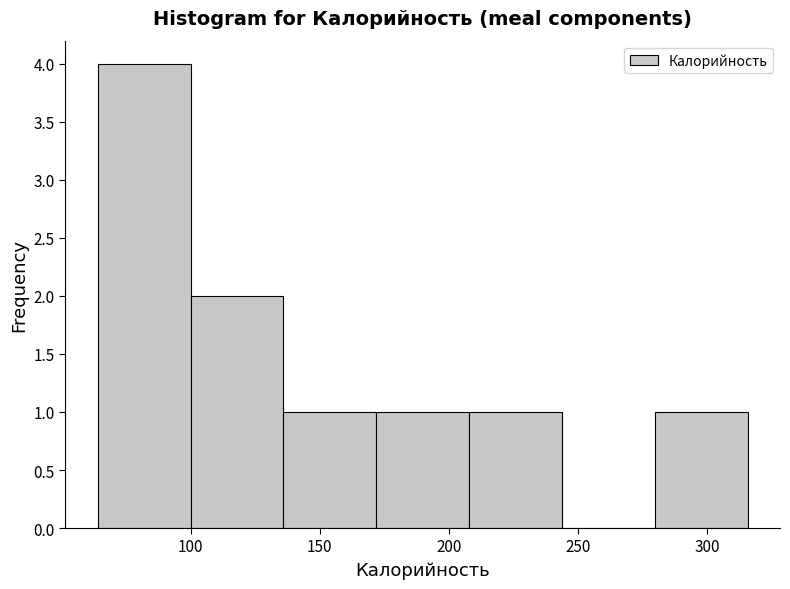

What is the height of the bar covering 210 to 245 on the x-axis? Neither the bar edges nor the heights are printed on the chart, so give them approximately, as read against the axes.

1